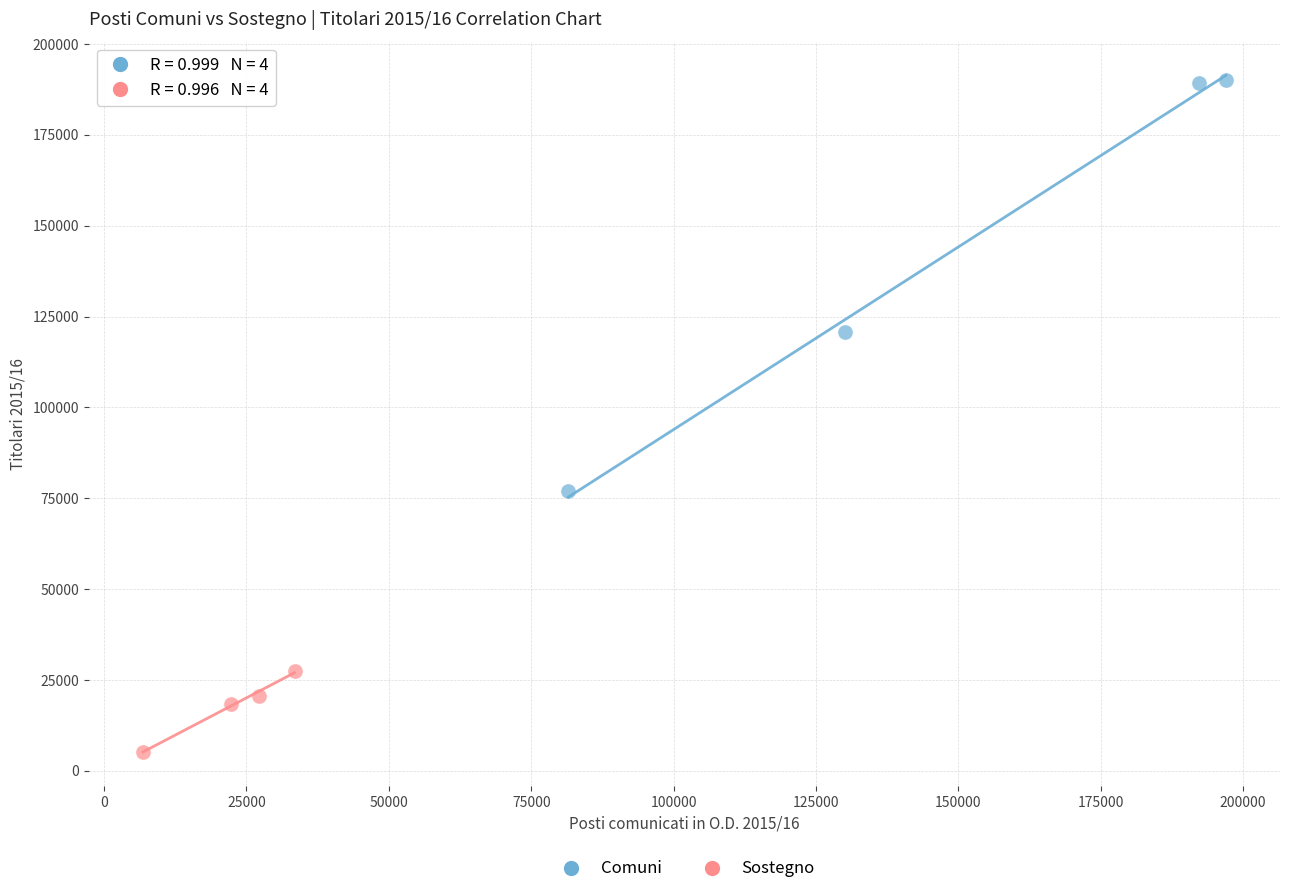

Which series has the largest Y range (max minus min)?

Comuni